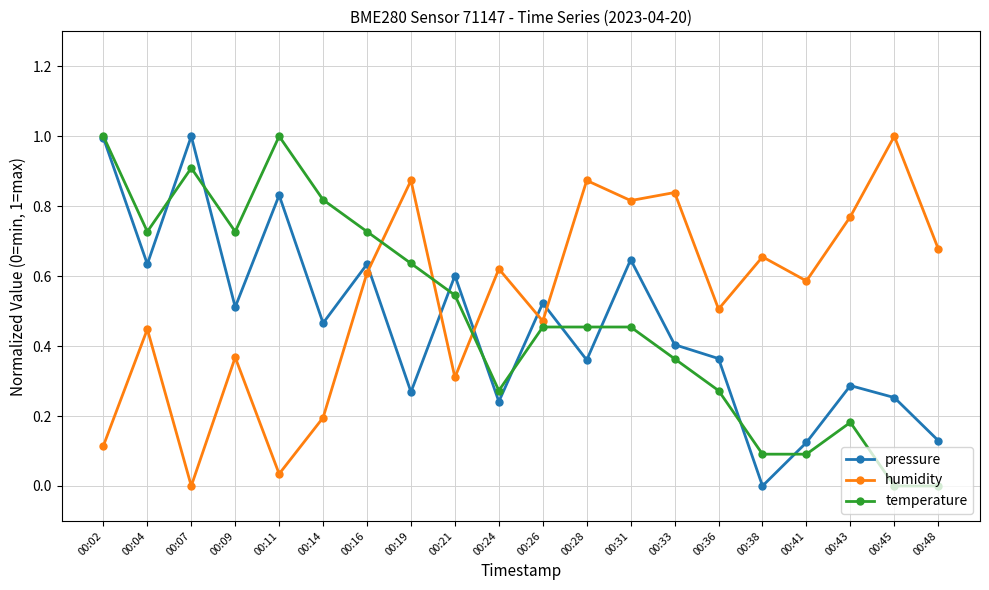

Which series ends up on top after the final intersection of pressure and humidity?

humidity